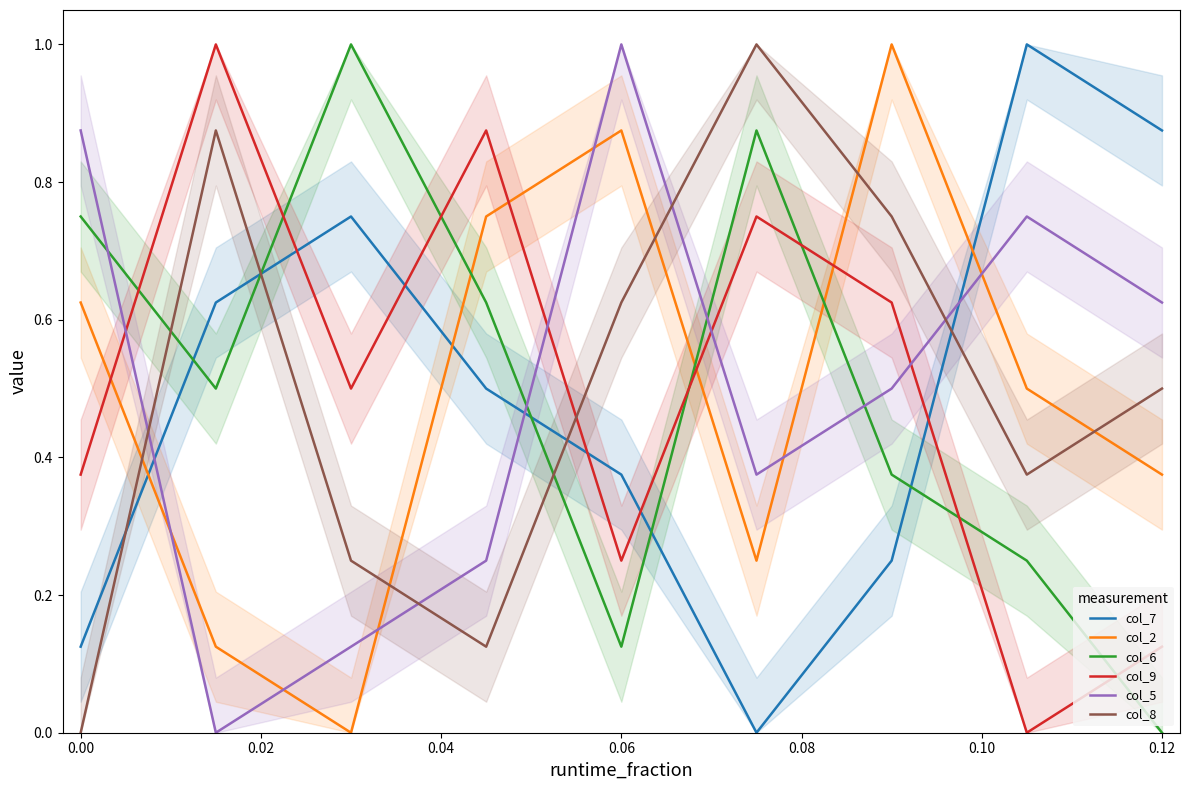

List the series in order of their peak value, lowest first.

col_7, col_2, col_6, col_9, col_5, col_8